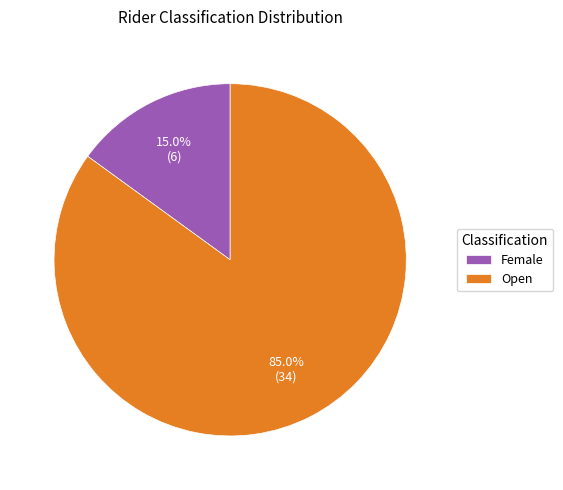

Count the number of slices in the pie.

2